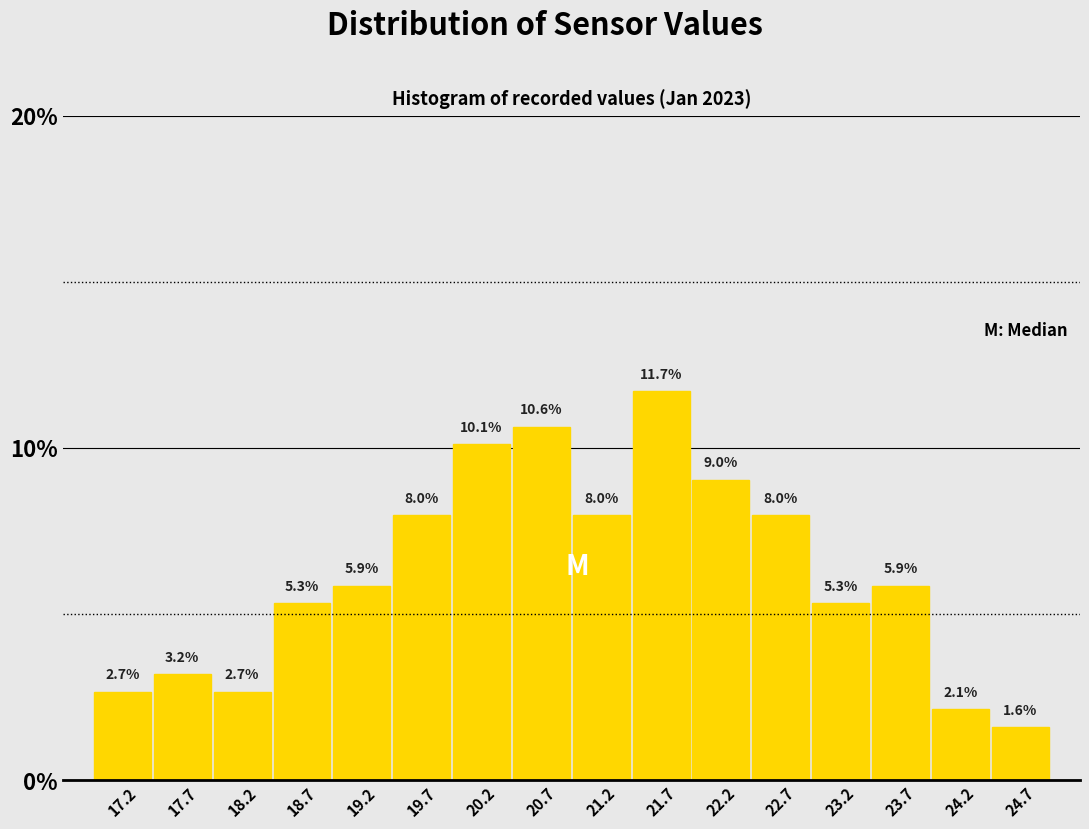

Reading left to right, list every bar in this chart as the range it spans on the x-axis followed by its height. The bar edges are not printed on the chart, so give them approximately, as read against the axis.

17.00 to 17.50: 2.7
17.50 to 18.00: 3.2
18.00 to 18.50: 2.7
18.50 to 19.00: 5.3
19.00 to 19.45: 5.9
19.45 to 19.95: 8.0
19.95 to 20.45: 10.1
20.45 to 20.95: 10.6
20.95 to 21.45: 8.0
21.45 to 21.95: 11.7
21.95 to 22.45: 9.0
22.45 to 22.95: 8.0
22.95 to 23.40: 5.3
23.40 to 23.90: 5.9
23.90 to 24.40: 2.1
24.40 to 24.90: 1.6